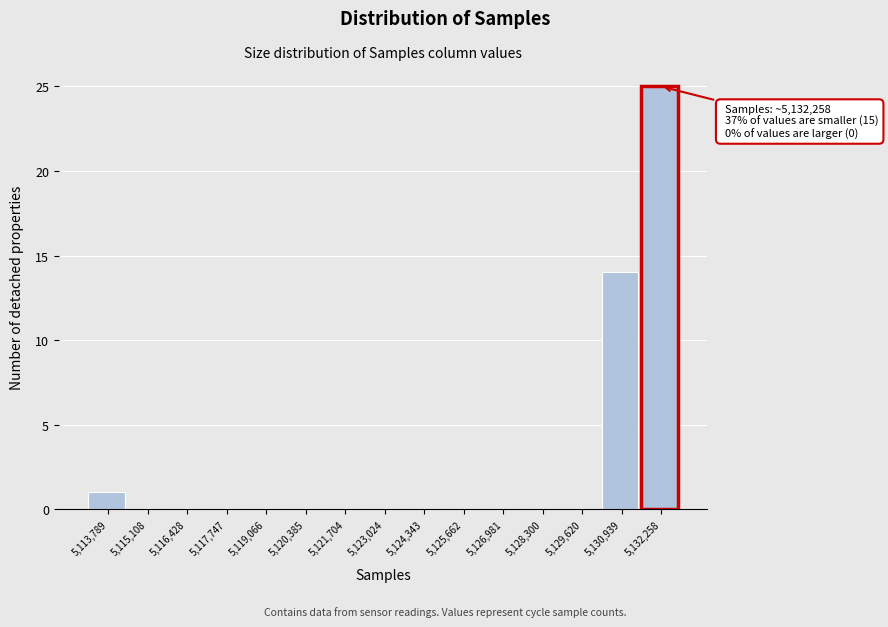

Which range on the x-axis has the tallest bar?

5131600 to 5133000